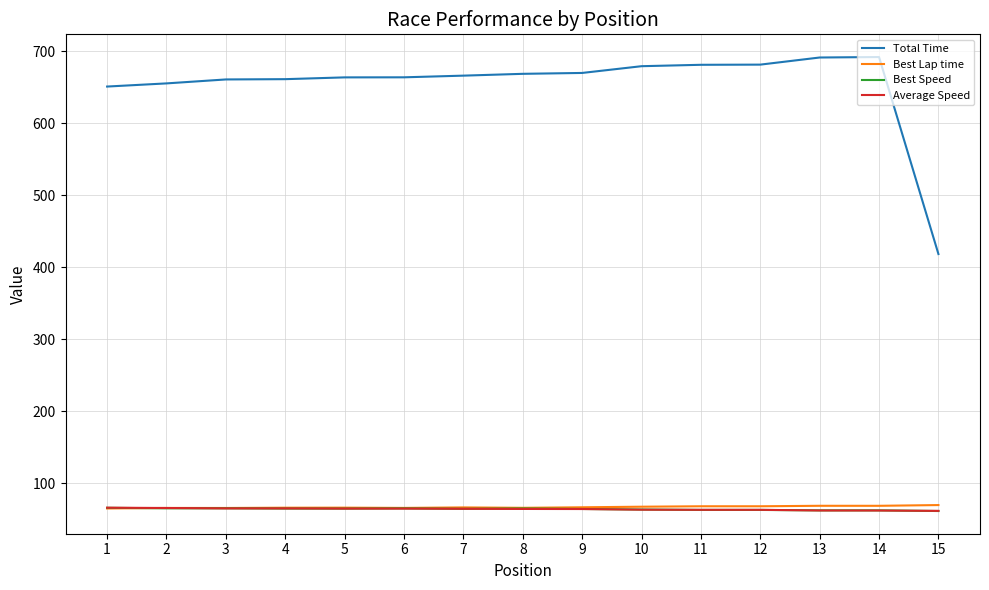

Which series has the largest total across all categories?

Total Time